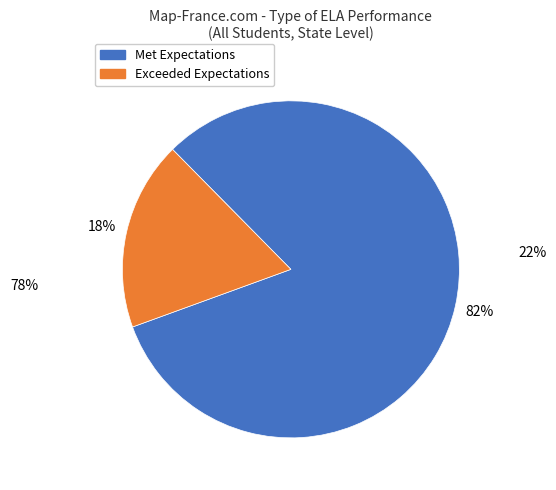

Does any single category account for the majority?

Yes